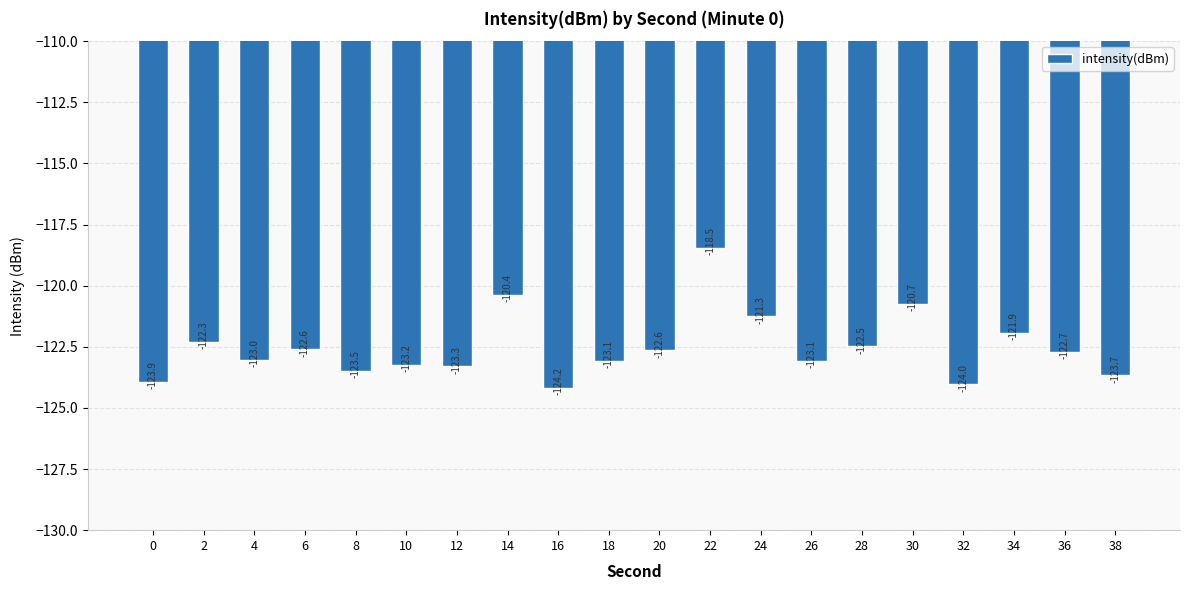

Reading left to right, transcribe all the data shown in this chart.

-123.9	-122.3	-123.0	-122.6	-123.5	-123.2	-123.3	-120.4	-124.2	-123.1	-122.6	-118.5	-121.3	-123.1	-122.5	-120.7	-124.0	-121.9	-122.7	-123.7